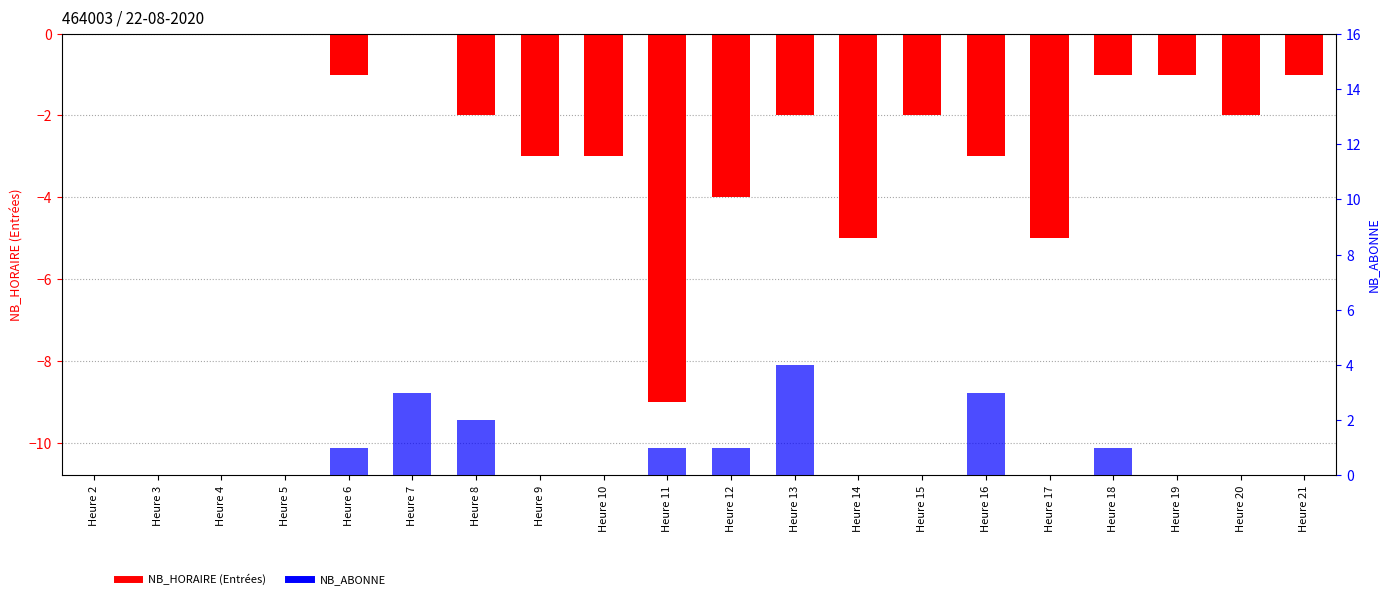

The NB_ABONNE series shows 0 at Heure 4. True or false?

True